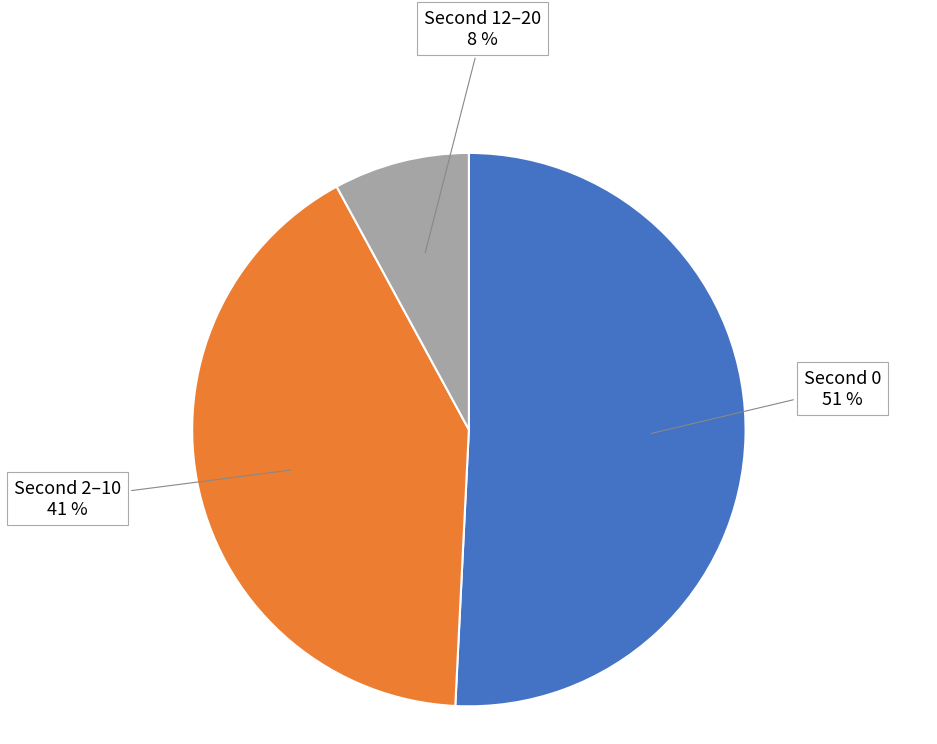

How many segments does this pie chart have?

3